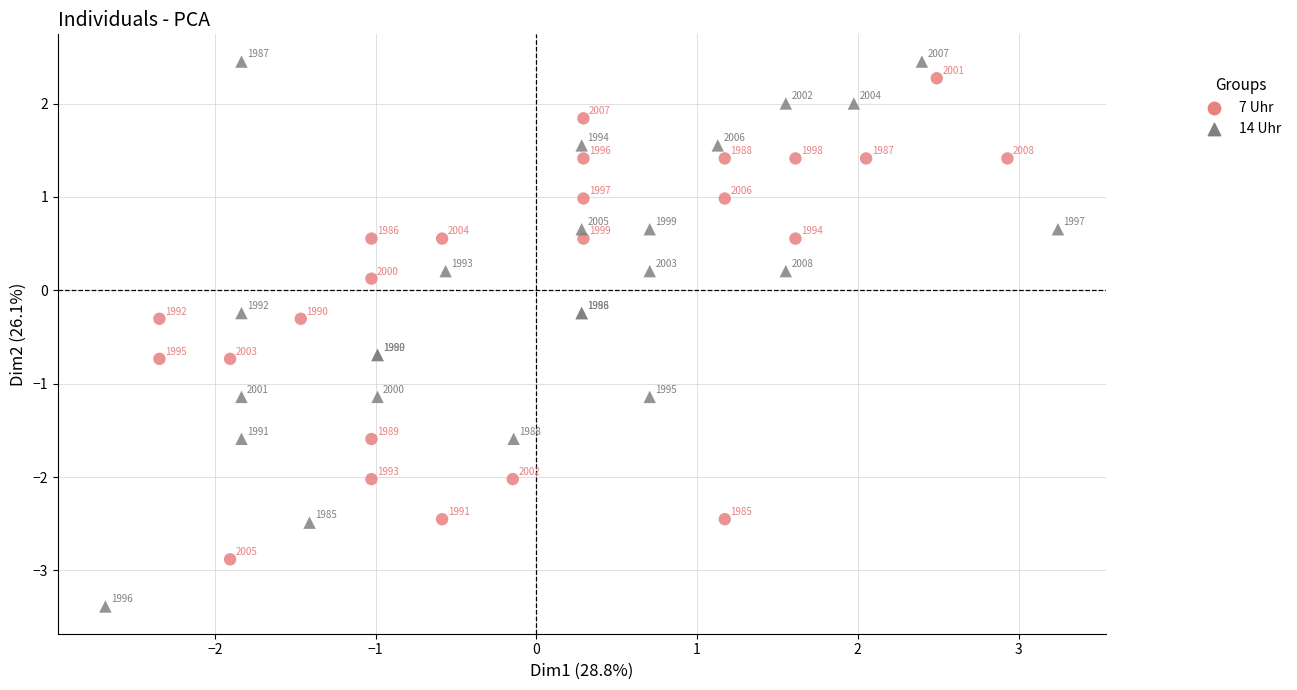

Which series contains the highest Y value?

14 Uhr